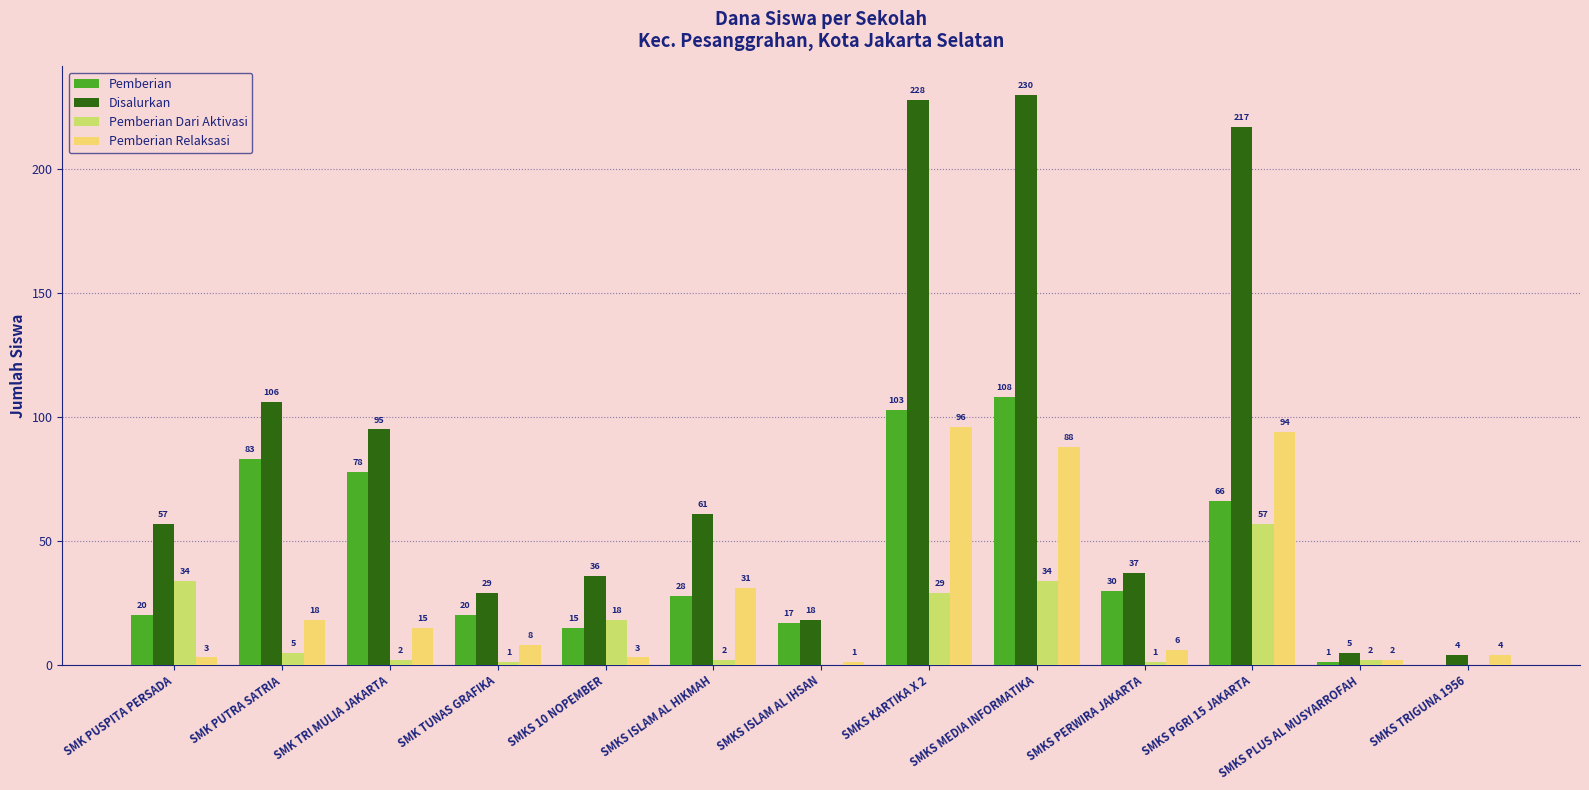

At which category is the sum across all series the highest?

SMKS MEDIA INFORMATIKA